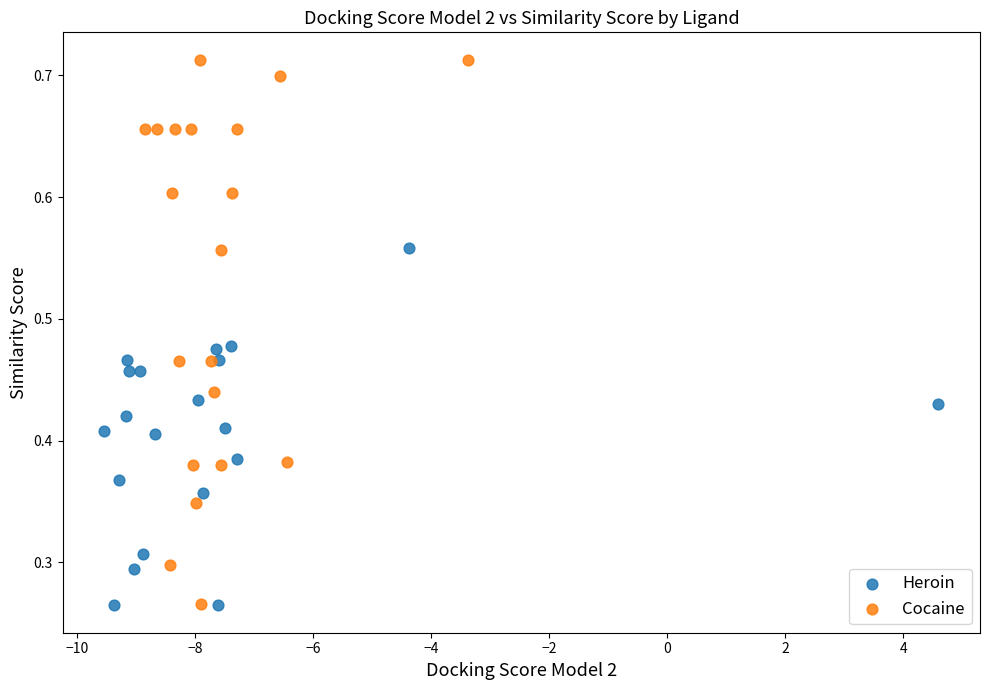

What are all the series names shown in the legend?

Heroin, Cocaine